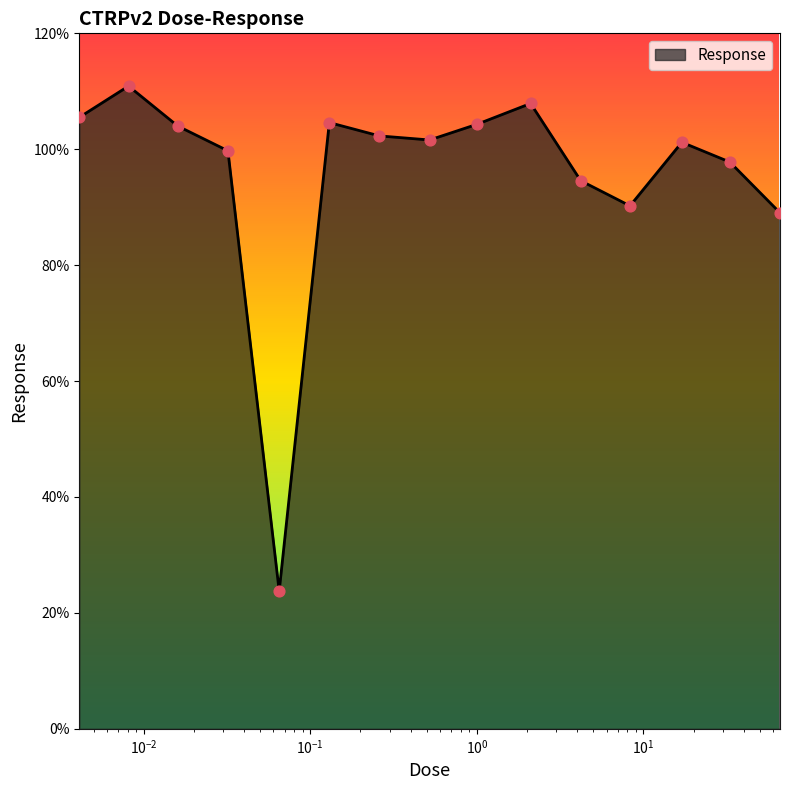

What is the difference between the maximum and minimum values?

87.1